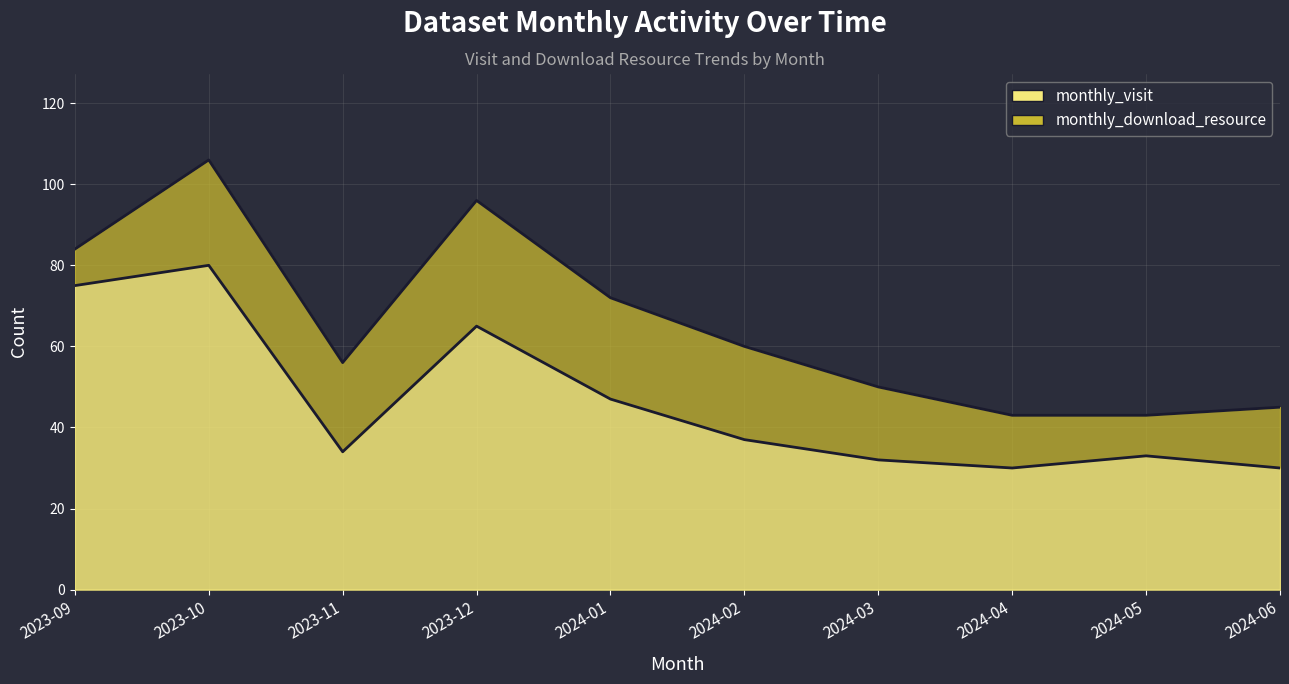

What is the label of the 3rd point from the right?

2024-04